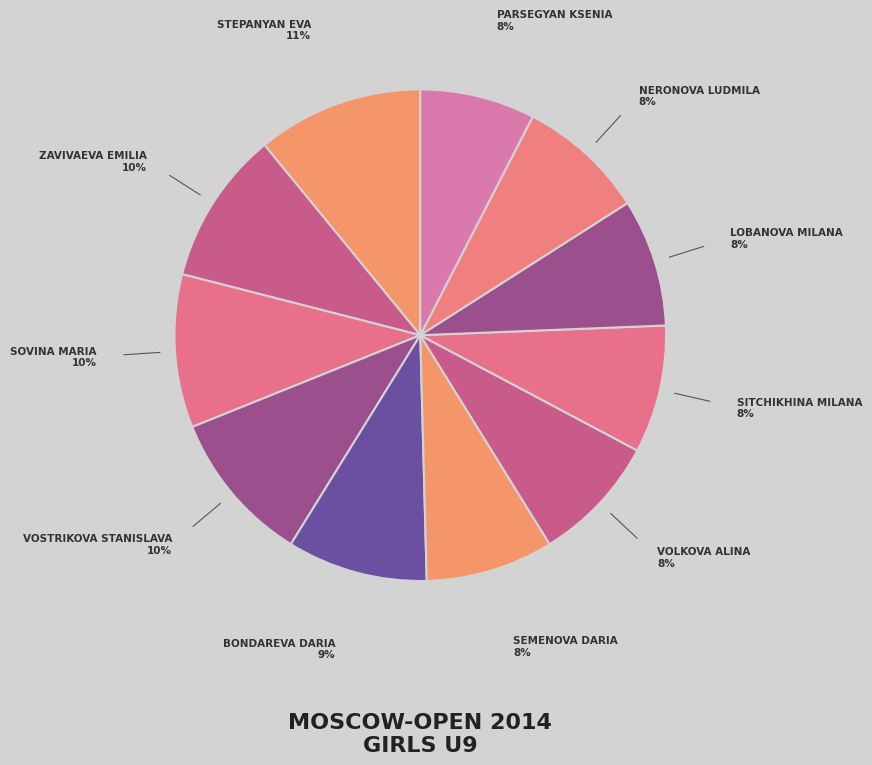

Rank the categories by value from lowest to highest.

Parsegyan Ksenia, Semenova Daria, Volkova Alina, Sitchikhina Milana, Lobanova Milana, Neronova Ludmila, Bondareva Daria, Zavivaeva Emilia, Sovina Maria, Vostrikova Stanislava, Stepanyan Eva